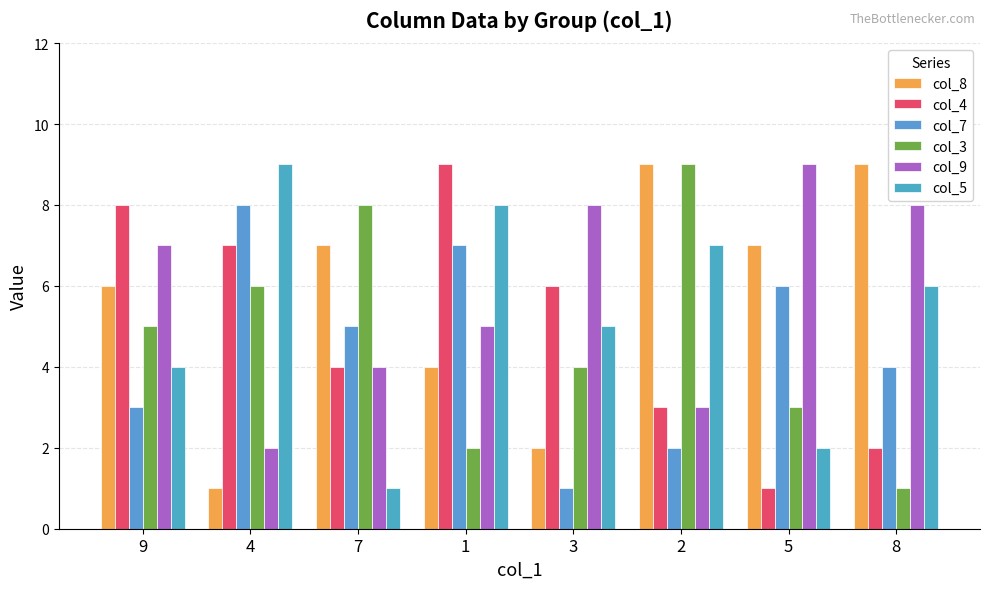

Does the chart contain any negative values?

No